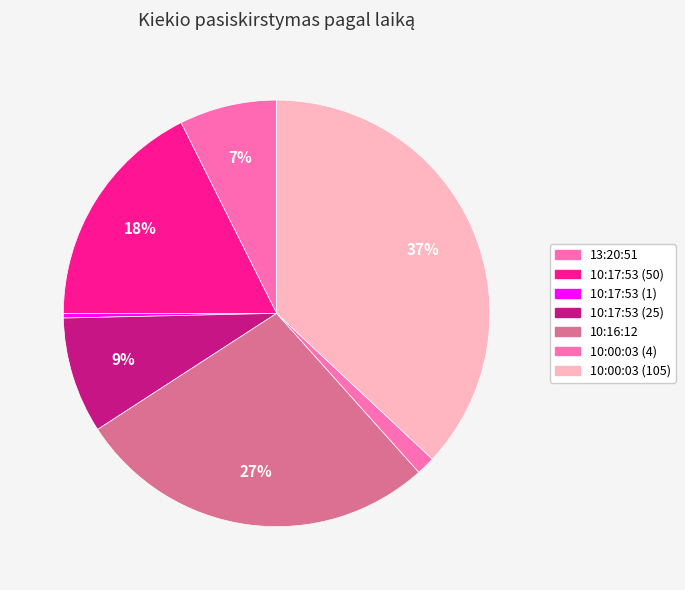

Do 10:16:12 and 10:17:53 (50) together represent more than half of the pie?

No